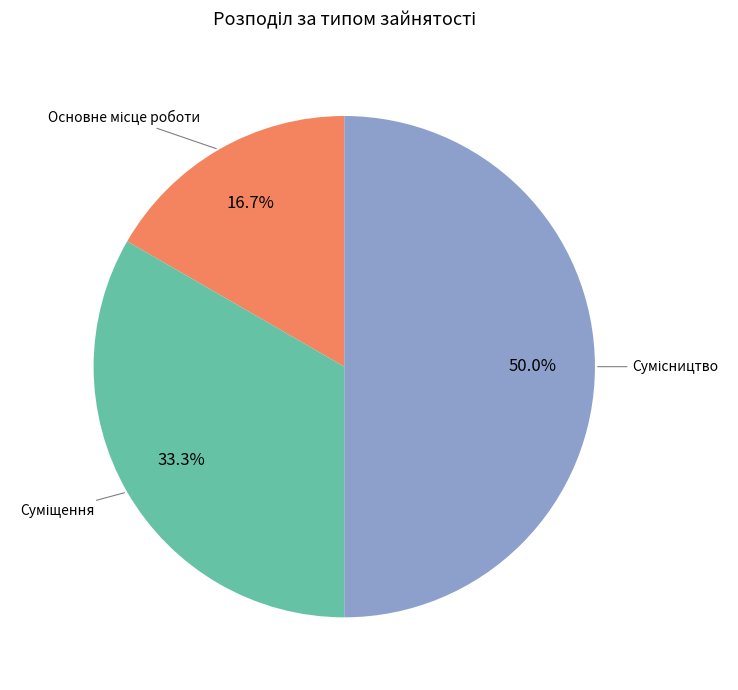

Is there any slice that represents more than half of the pie?

No